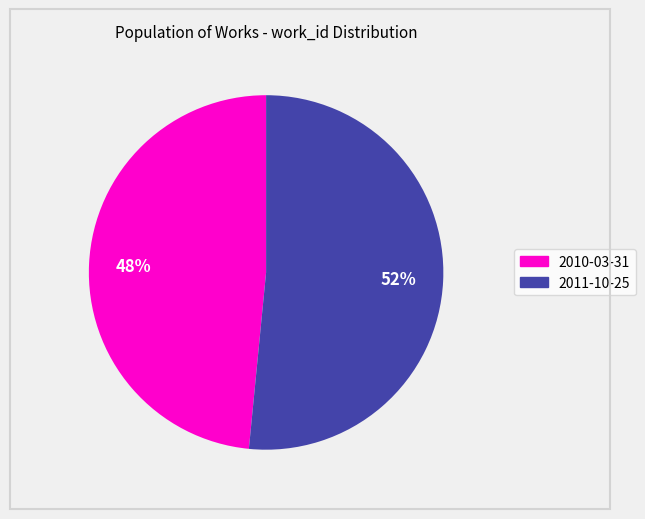

Do 2011-10-25 and 2010-03-31 together represent more than half of the pie?

Yes